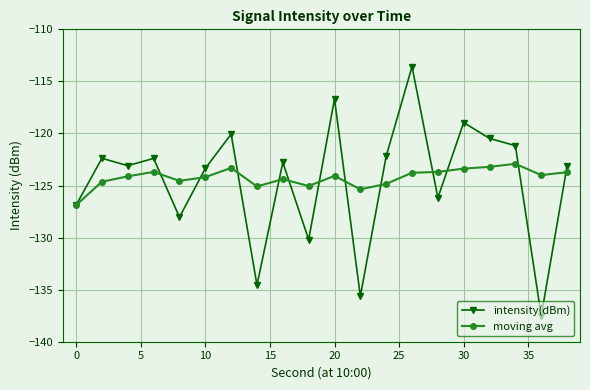

What is the maximum value shown in the chart?

-113.6